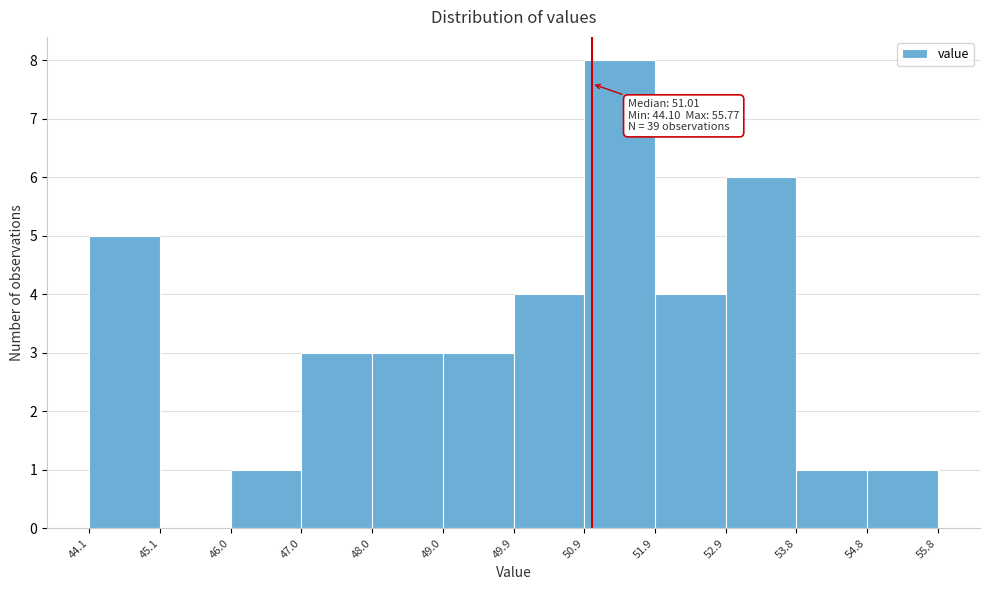

Which range on the x-axis has the tallest bar?

50.9 to 51.9